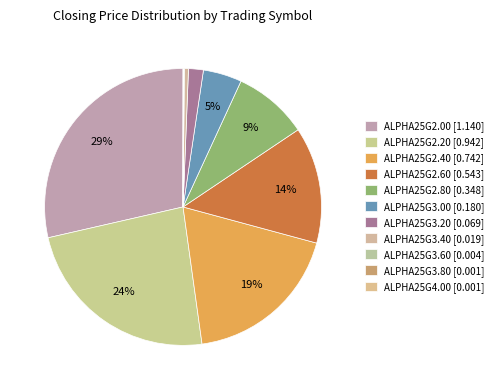

How many slices are in this pie chart?

11